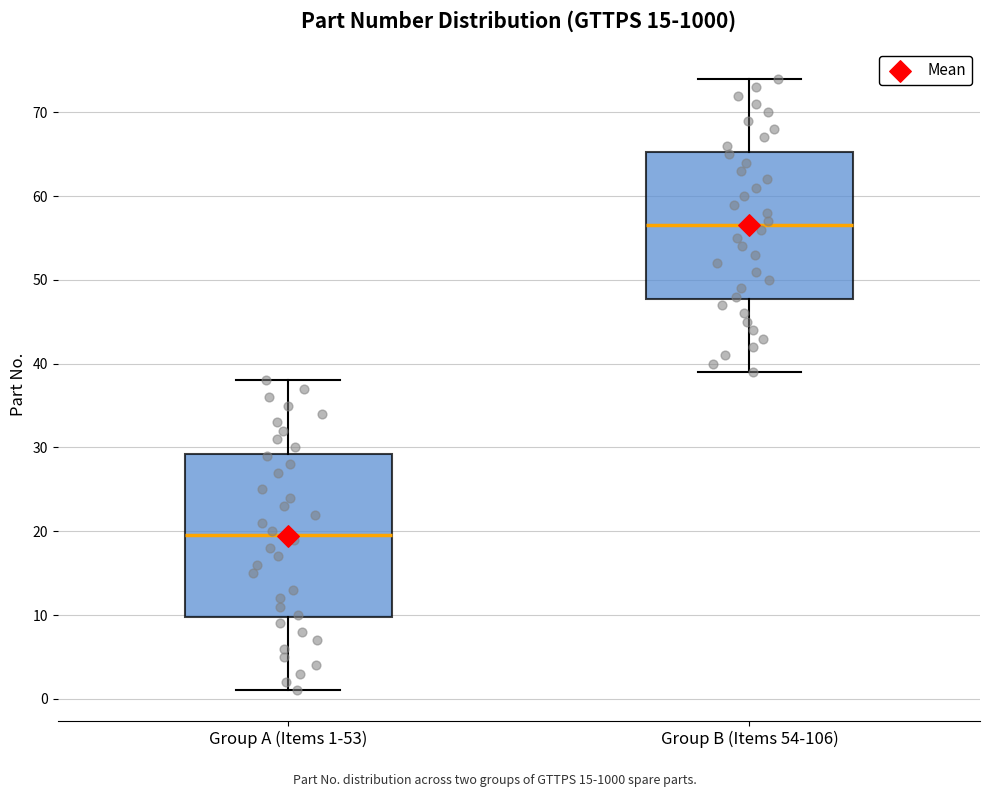

Reading left to right, read every box against the y-axis: the position of its median line, the range the box covers, and the ends of its whiskers. The values are not printed on the chart, so give them approximately, as read against the axis.

Group A (Items 1-53): median 20, box 10 to 29, whiskers 1 to 38
Group B (Items 54-106): median 57, box 48 to 65, whiskers 39 to 74